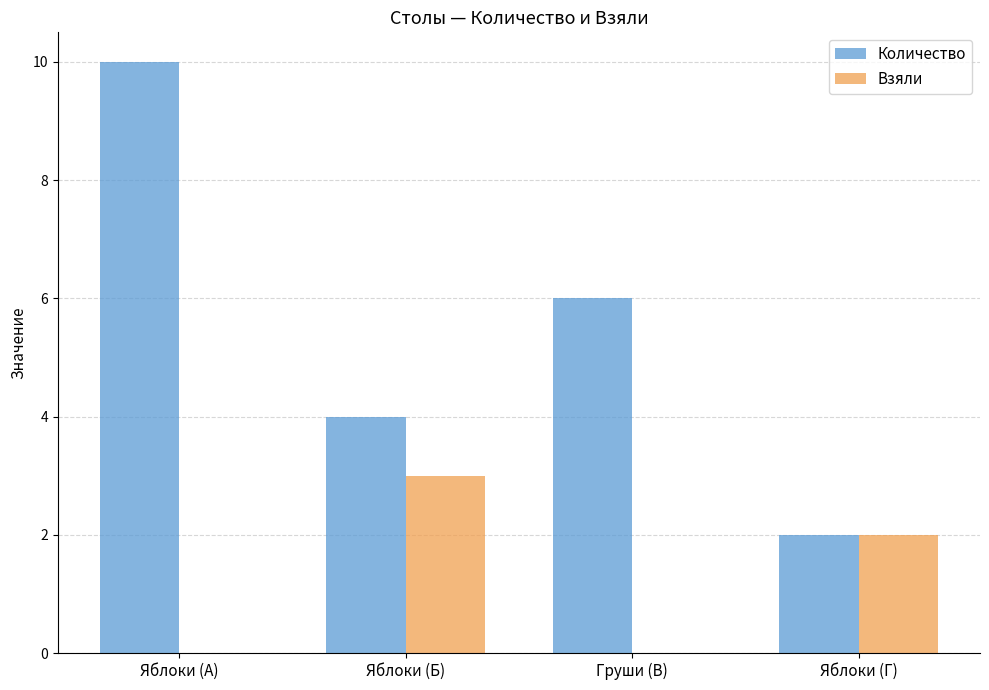

At which label does Количество reach its peak?

Яблоки (А)